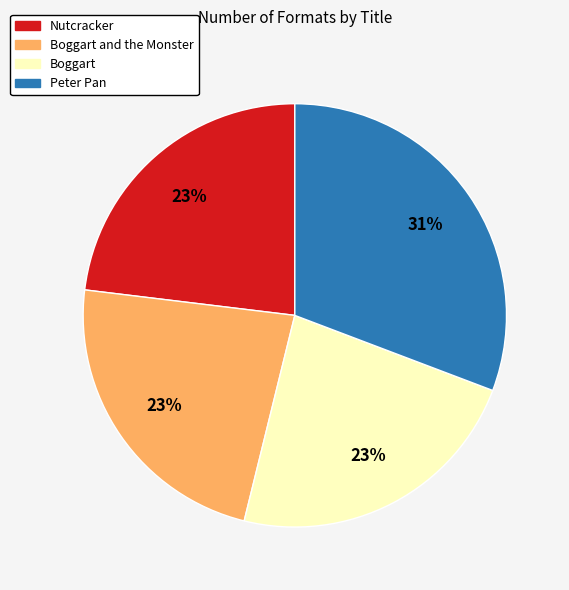

To the nearest percent, what is the average slice percentage?

25%